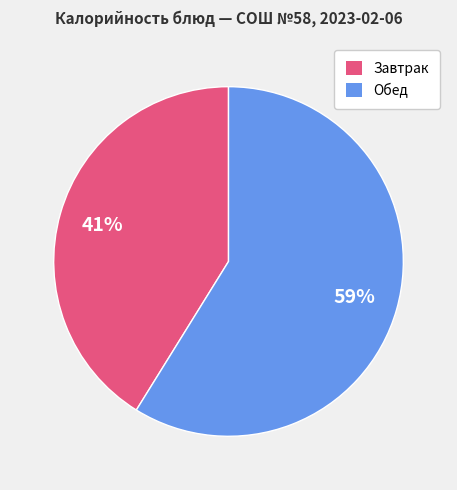

Does any single category account for the majority?

Yes